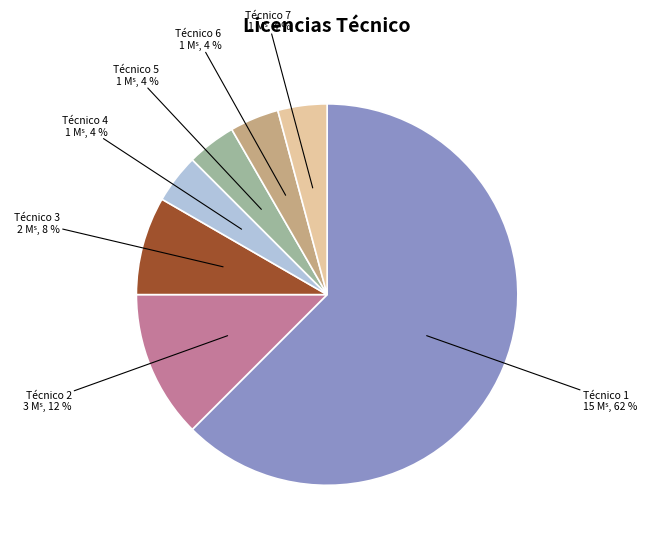

True or false: Técnico 7 accounts for 4% of the total.

True